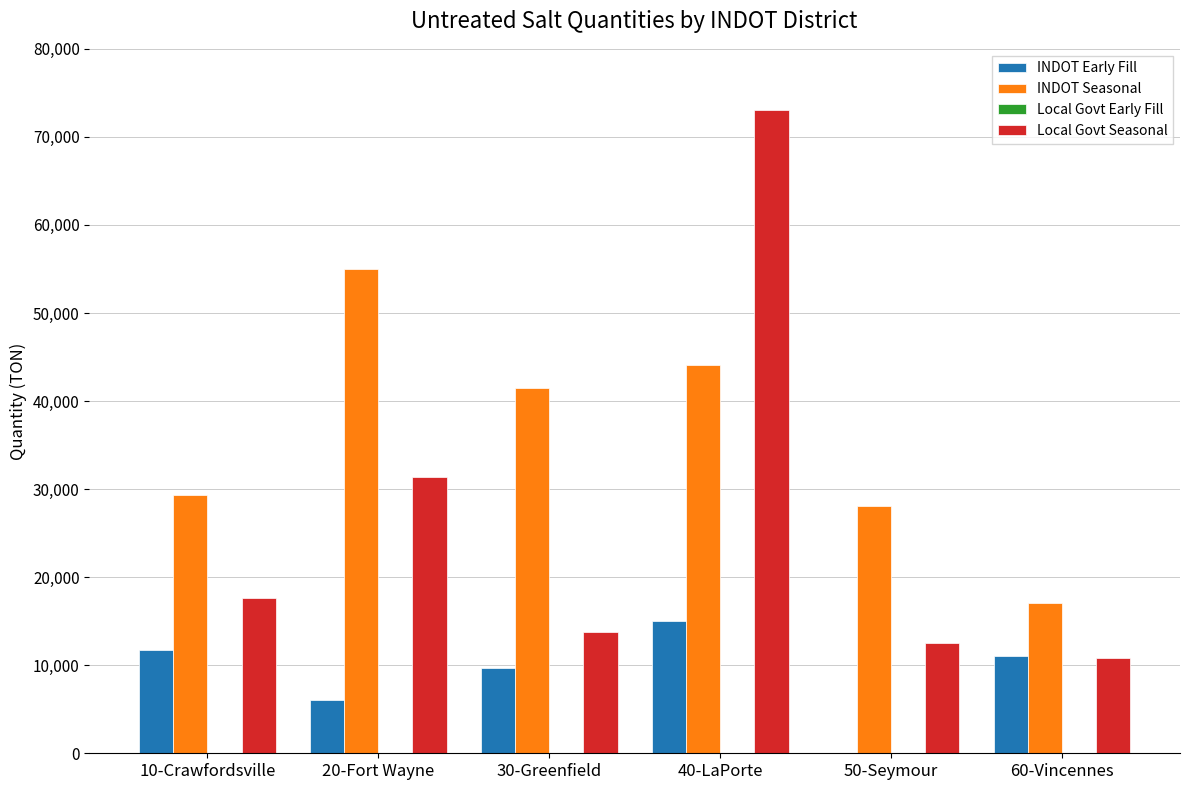

What is the total value across all series at 30-Greenfield?

64940